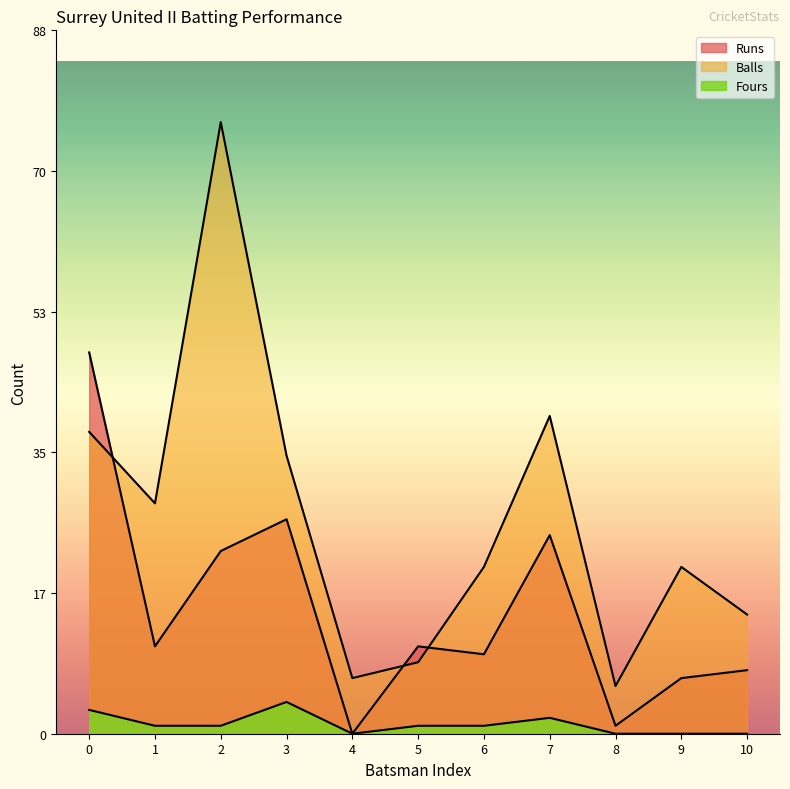

Which series has the widest spread of values?

Balls